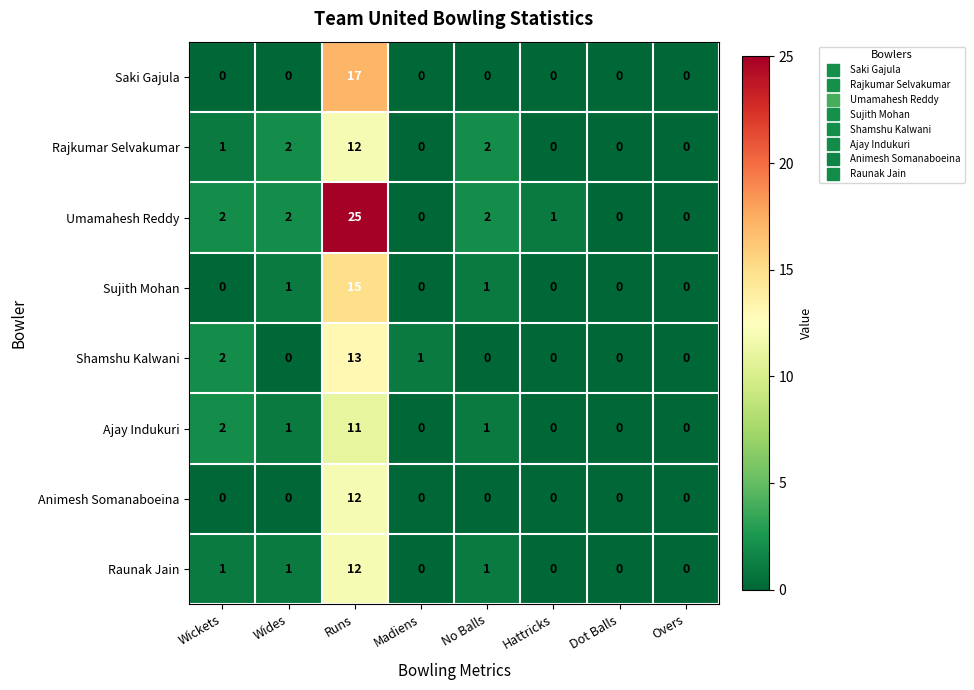

Is it true that Raunak Jain equals 6 at Runs?

False